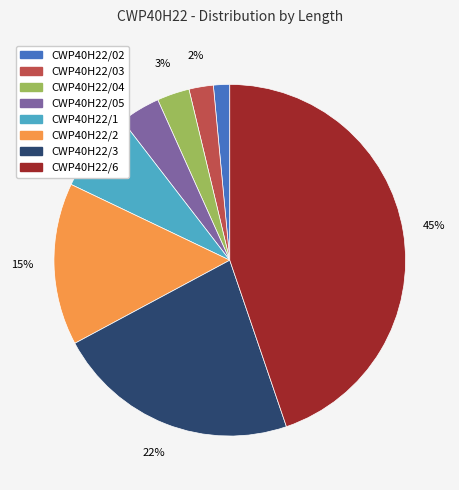

What percentage is the CWP40H22/6 slice, to the nearest percent?

45%